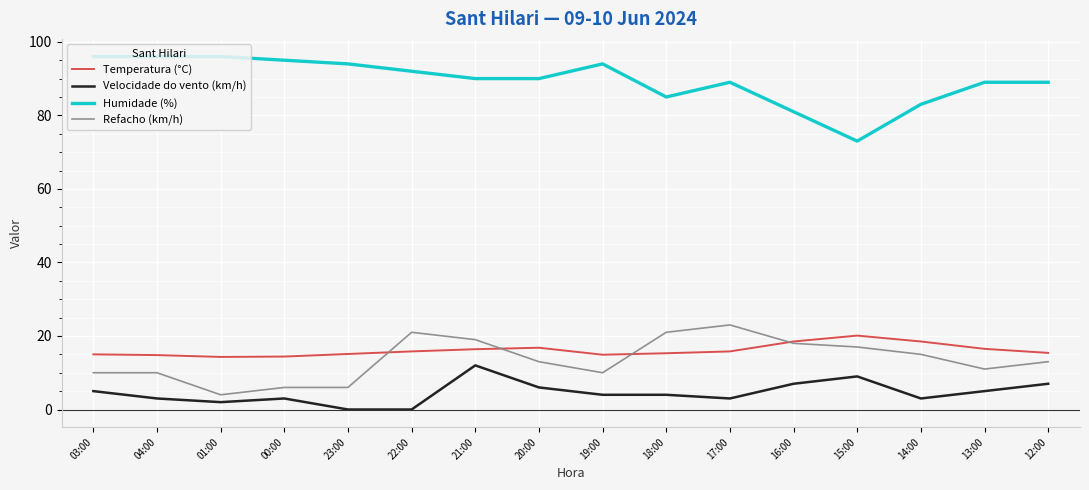

How many lines are shown in the chart?

4